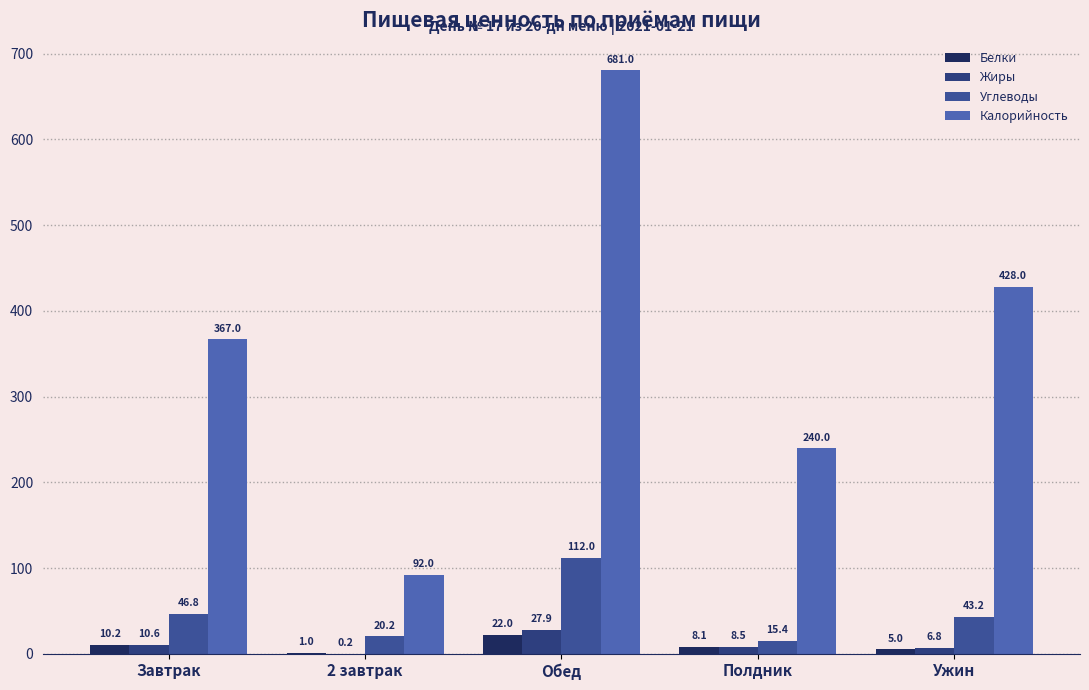

Reading right to left, transcribe all the data shown in this chart.

Белки: Ужин=5.0	Полдник=8.1	Обед=22.0	2 завтрак=1.0	Завтрак=10.2
Жиры: Ужин=6.8	Полдник=8.5	Обед=27.9	2 завтрак=0.2	Завтрак=10.6
Углеводы: Ужин=43.2	Полдник=15.4	Обед=112.0	2 завтрак=20.2	Завтрак=46.8
Калорийность: Ужин=428.0	Полдник=240.0	Обед=681.0	2 завтрак=92.0	Завтрак=367.0